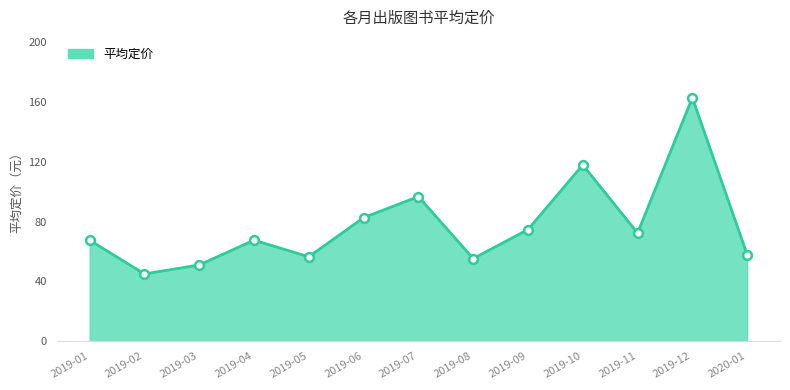

What is the ratio of the value at 2019-07 to the value at 2019-11?

1.3